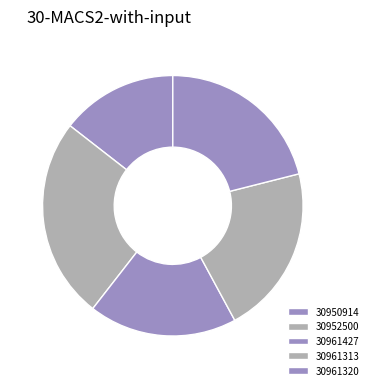

True or false: 30950914 accounts for 6% of the total.

False